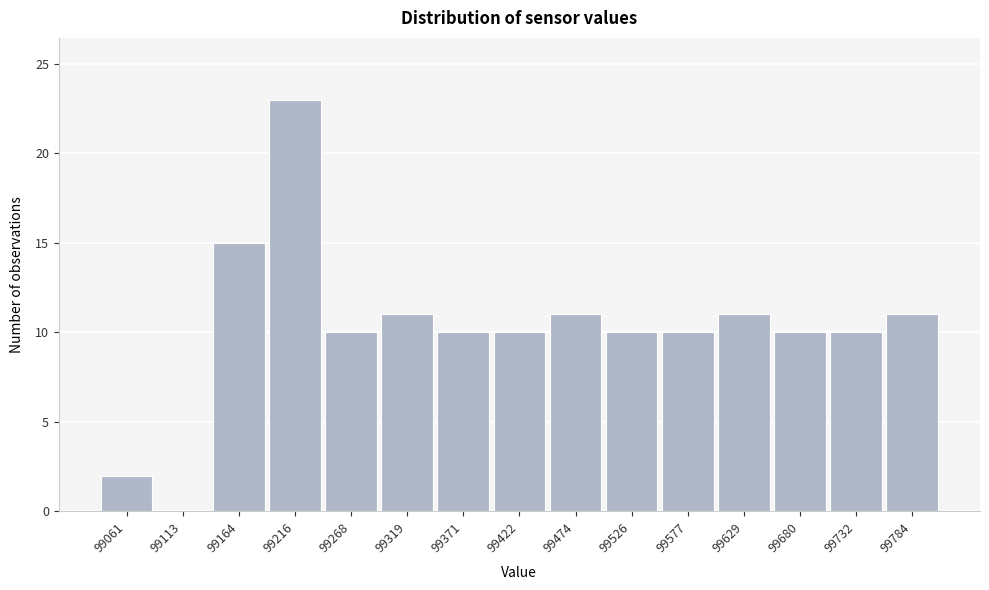

Reading left to right, list all the values displayed in this chart.

99061=2	99113=0	99164=15	99216=23	99268=10	99319=11	99371=10	99422=10	99474=11	99526=10	99577=10	99629=11	99680=10	99732=10	99784=11